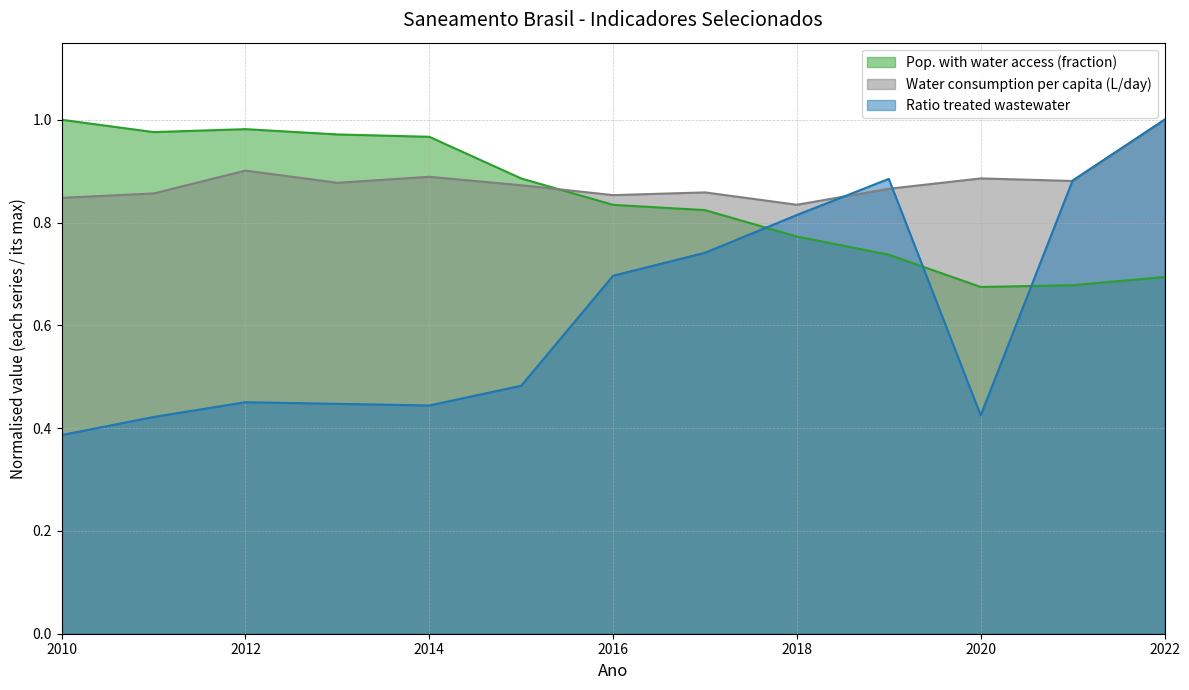

What is the greatest value displayed?

1.0